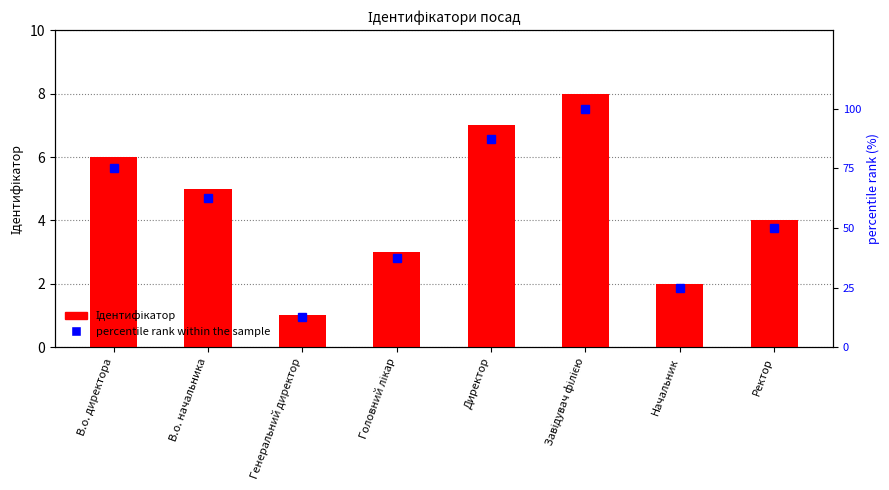

Which category has the highest value in the Ідентифікатор series?

Завідувач філією